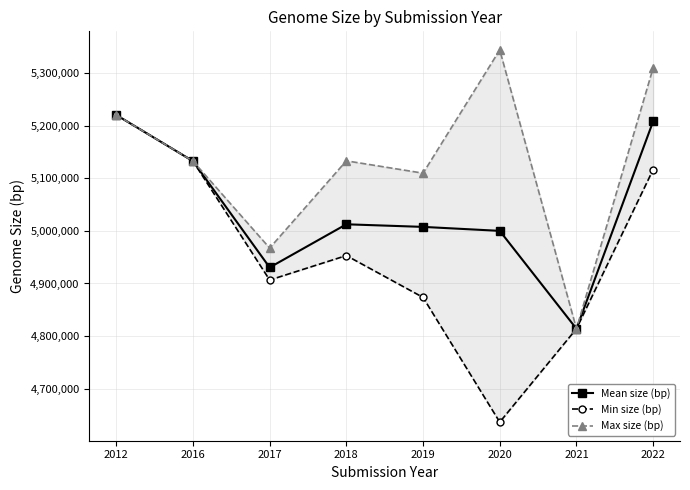

The value of Mean size (bp) at 2020 is 1241565. True or false?

False